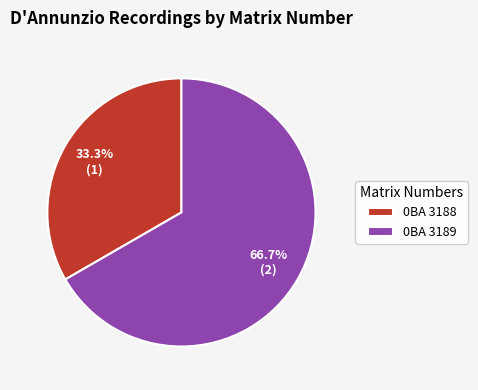

How many slices are in this pie chart?

2